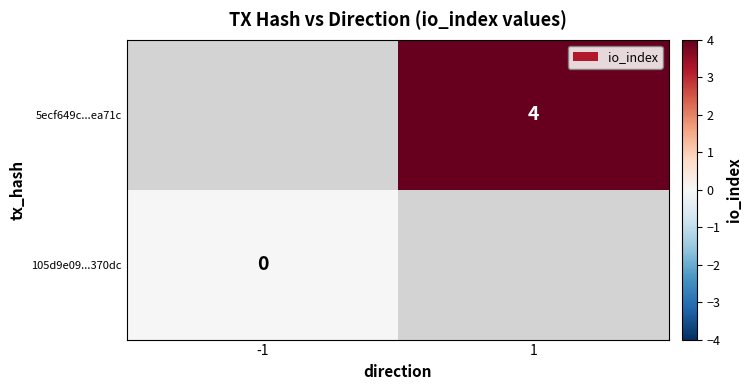

The value of 5ecf649c...ea71c at 1 is 1. True or false?

False